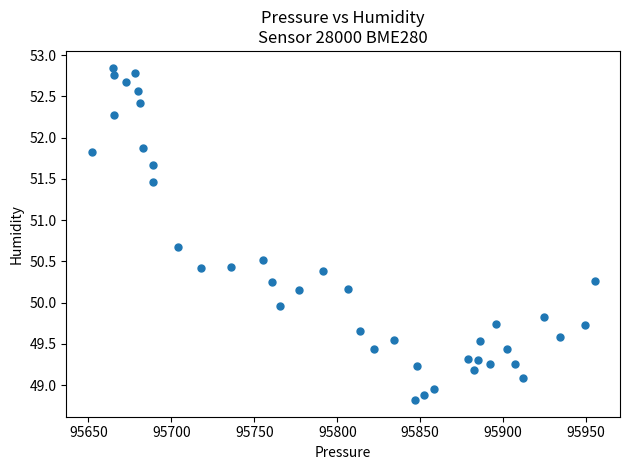

What is the range of Y values (max minus min)?

4.0